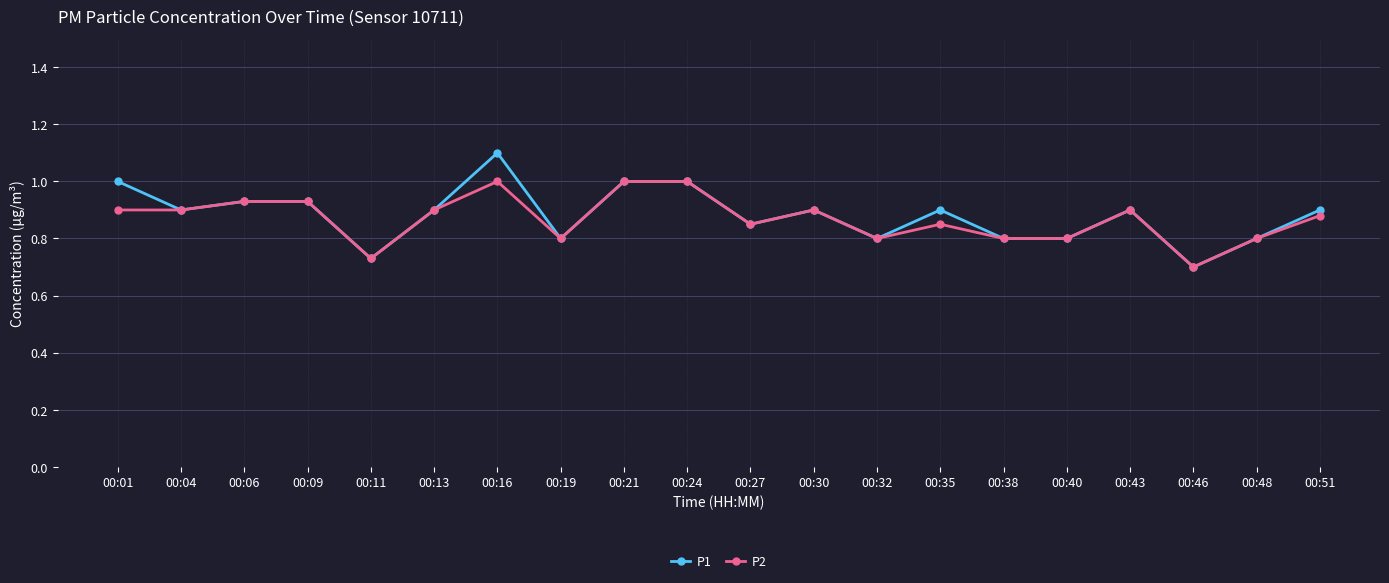

Is it true that P1 equals 0.9 at 00:13?

True